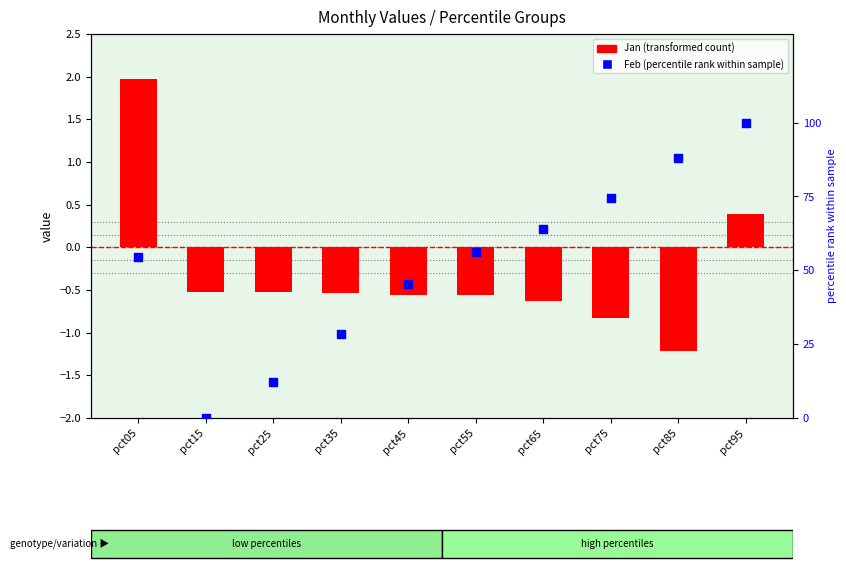

Which series has the widest spread of Y values?

Feb (percentile rank)